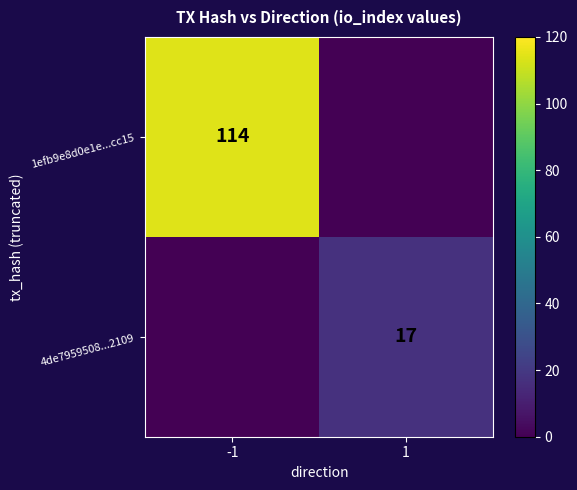

The value of 4de7959508...2109 at 1 is 7. True or false?

False